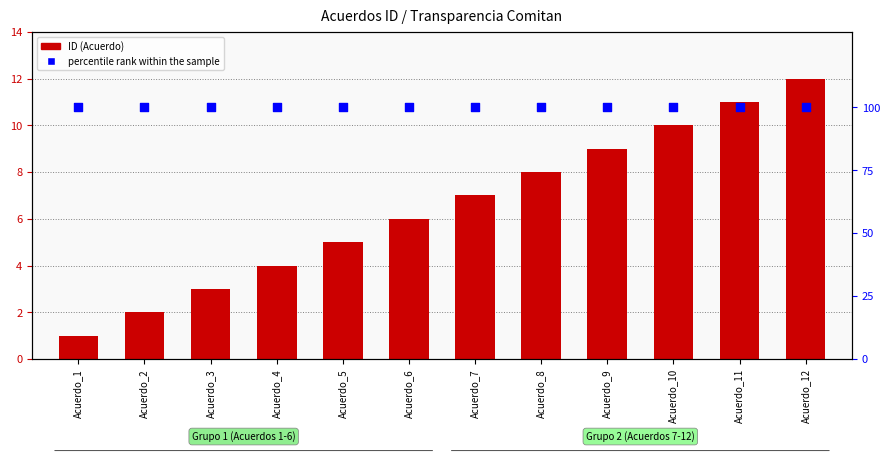

Which series has the largest Y range (max minus min)?

ID